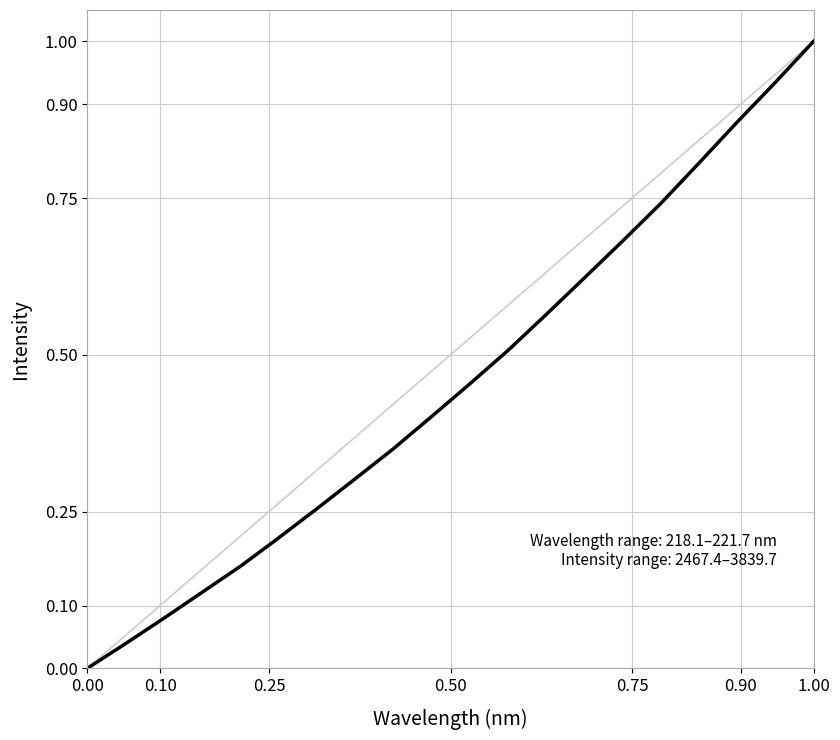

What is the difference between the maximum and minimum values?

1.0